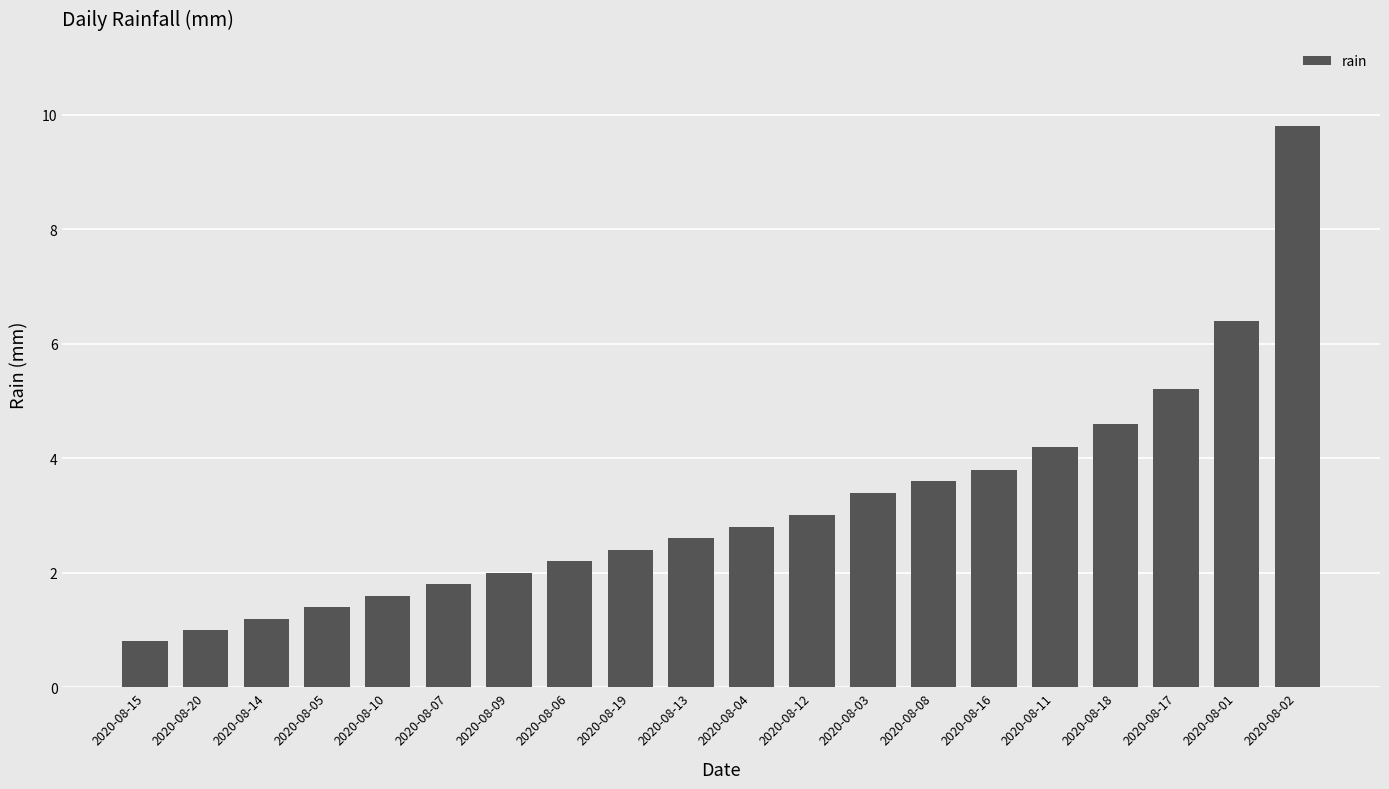

List the labels in order of value, smallest first.

2020-08-15, 2020-08-20, 2020-08-14, 2020-08-05, 2020-08-10, 2020-08-07, 2020-08-09, 2020-08-06, 2020-08-19, 2020-08-13, 2020-08-04, 2020-08-12, 2020-08-03, 2020-08-08, 2020-08-16, 2020-08-11, 2020-08-18, 2020-08-17, 2020-08-01, 2020-08-02